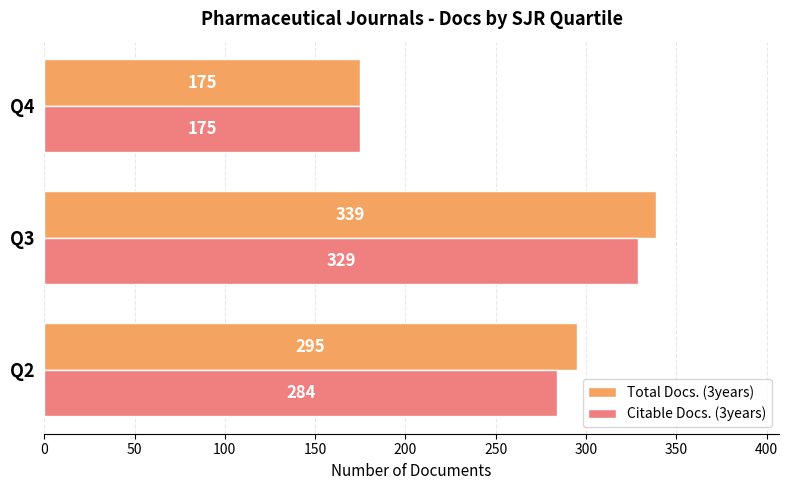

Which series changed the most between Q2 and Q4?

Total Docs. (3years)